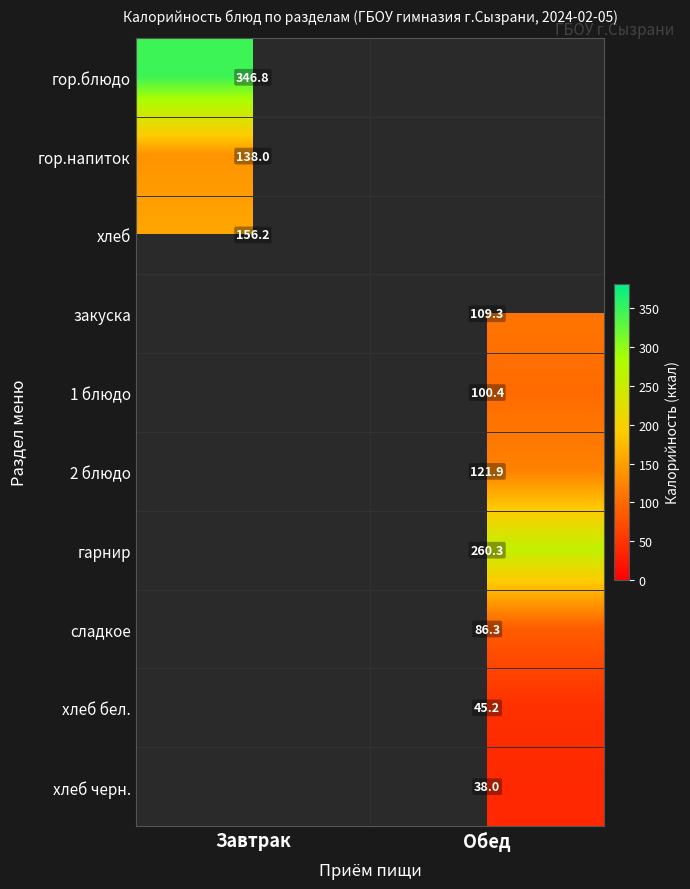

The value of хлеб черн. at Обед is 38.0. True or false?

True